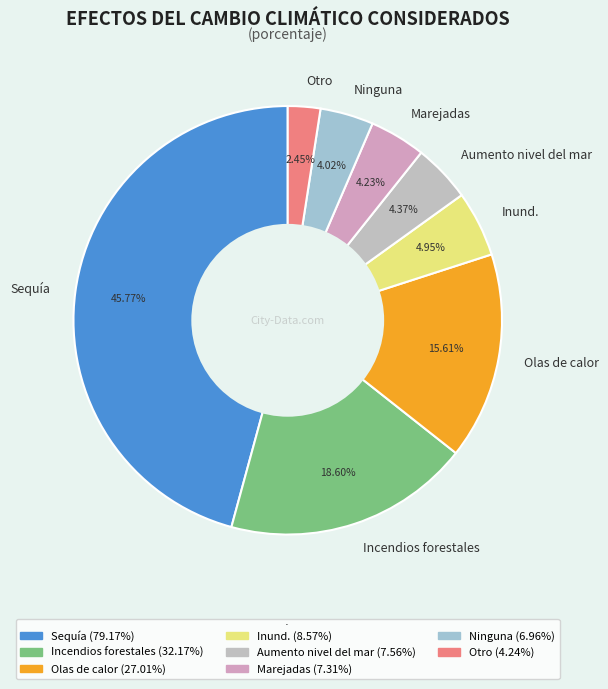

Does any single category account for the majority?

No